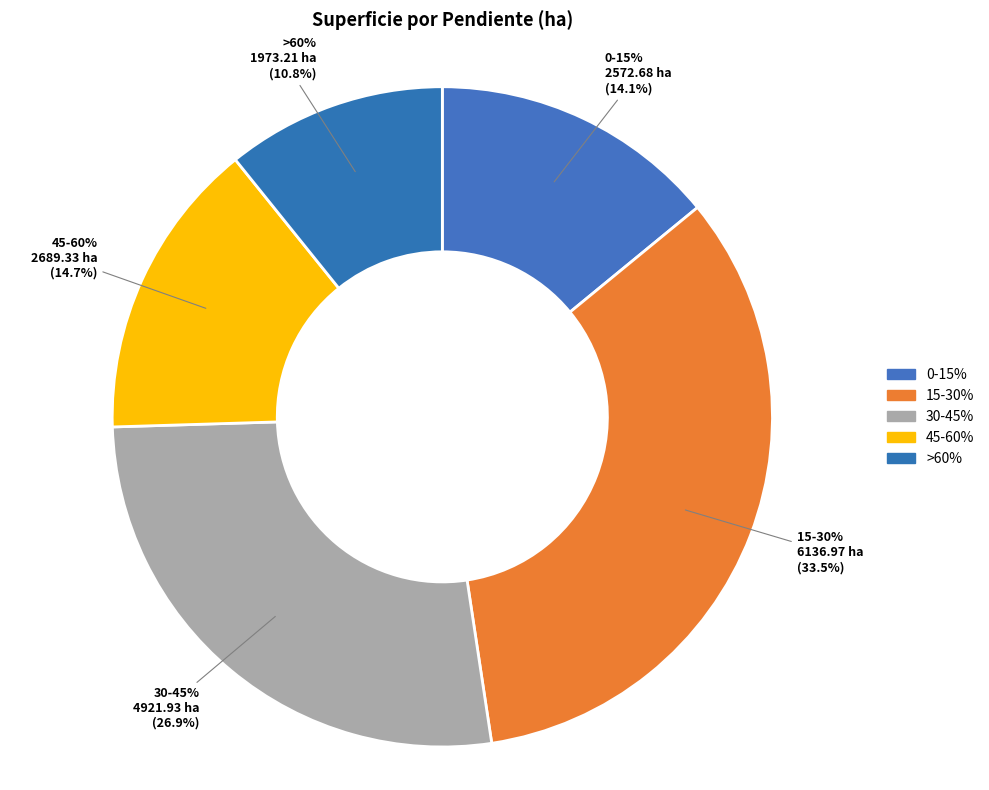

Does 15-30% account for over 50% of the chart?

No